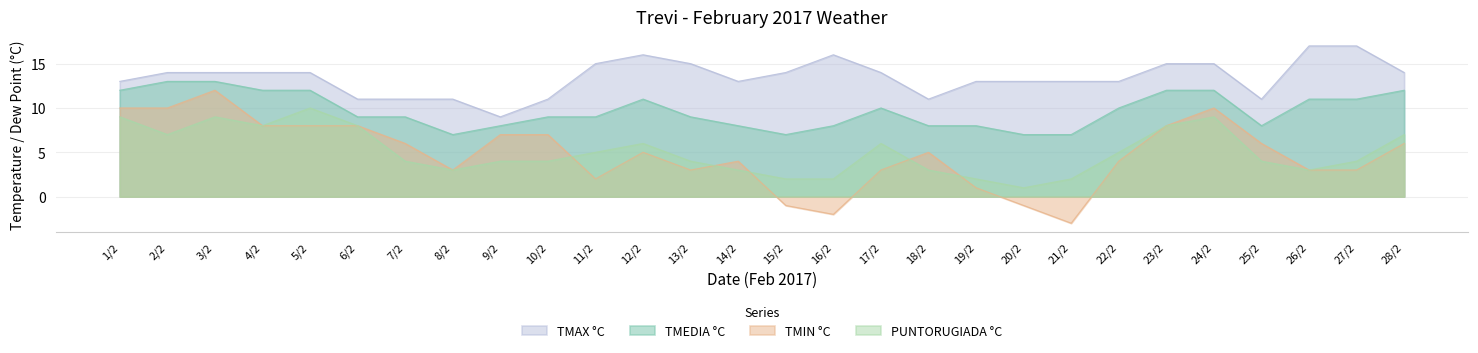

How many distinct data groups are displayed?

4